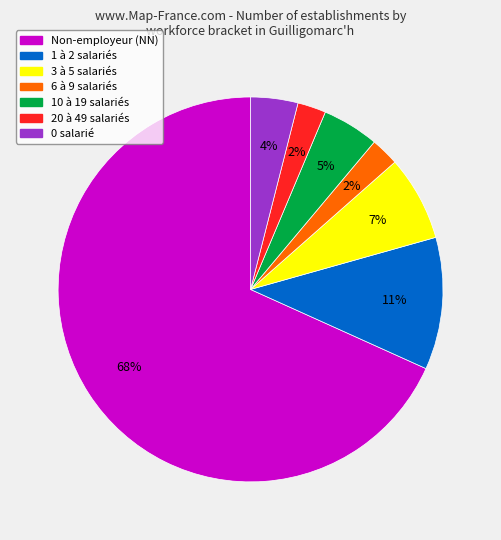

To the nearest percent, what is the average slice percentage?

14%